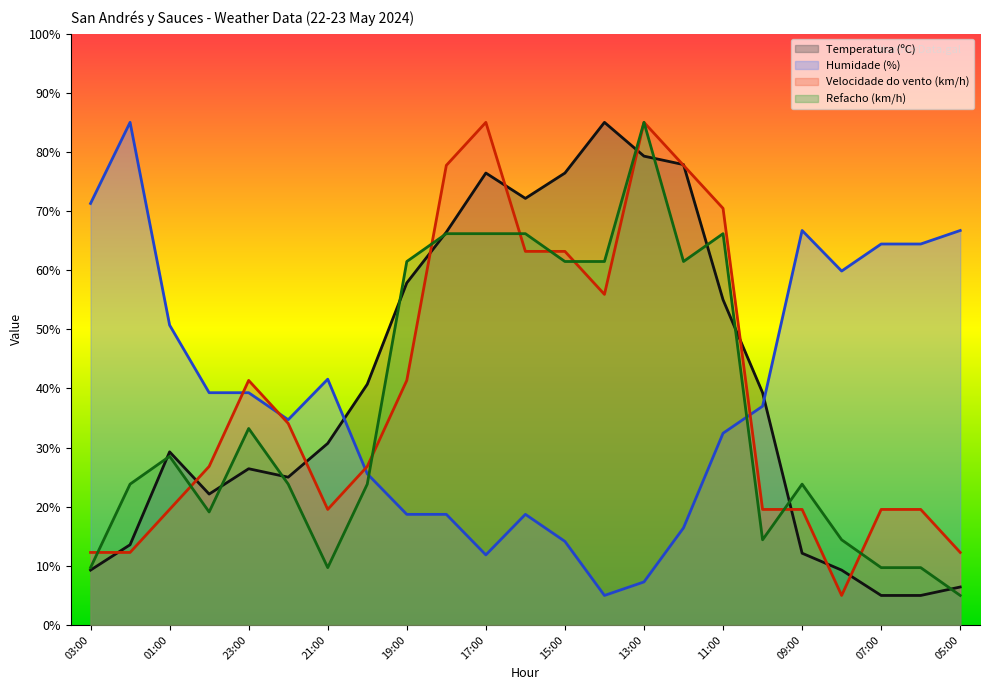

What is the label of the 8th point from the left?

20:00